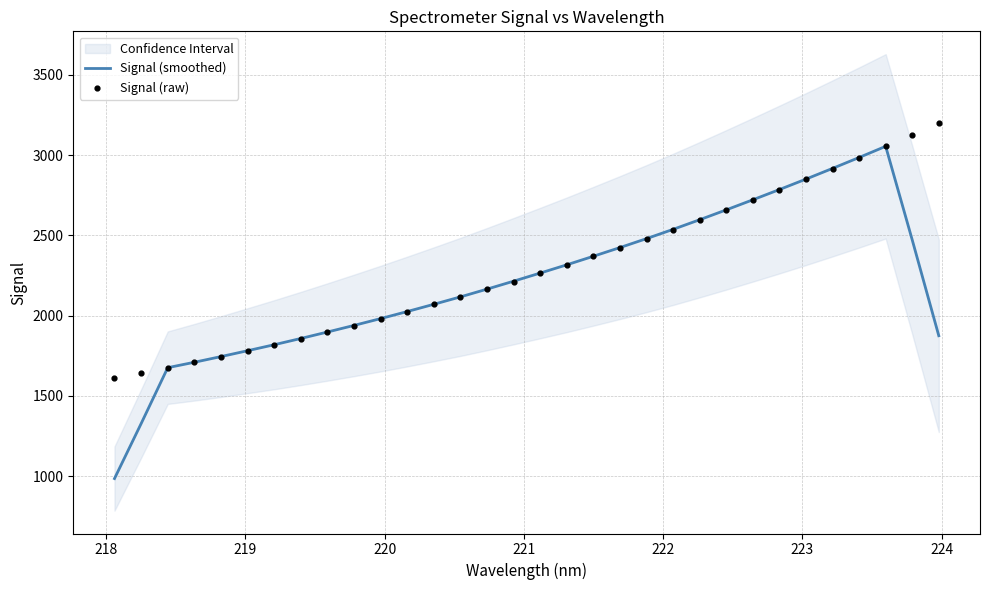

Which series has the largest total across all categories?

Signal (raw)